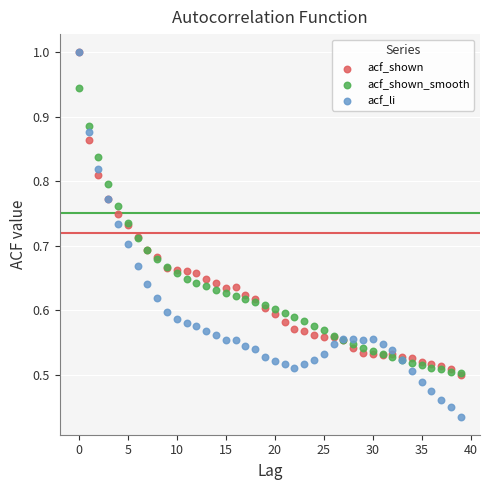

What are all the series names shown in the legend?

acf_shown, acf_shown_smooth, acf_li